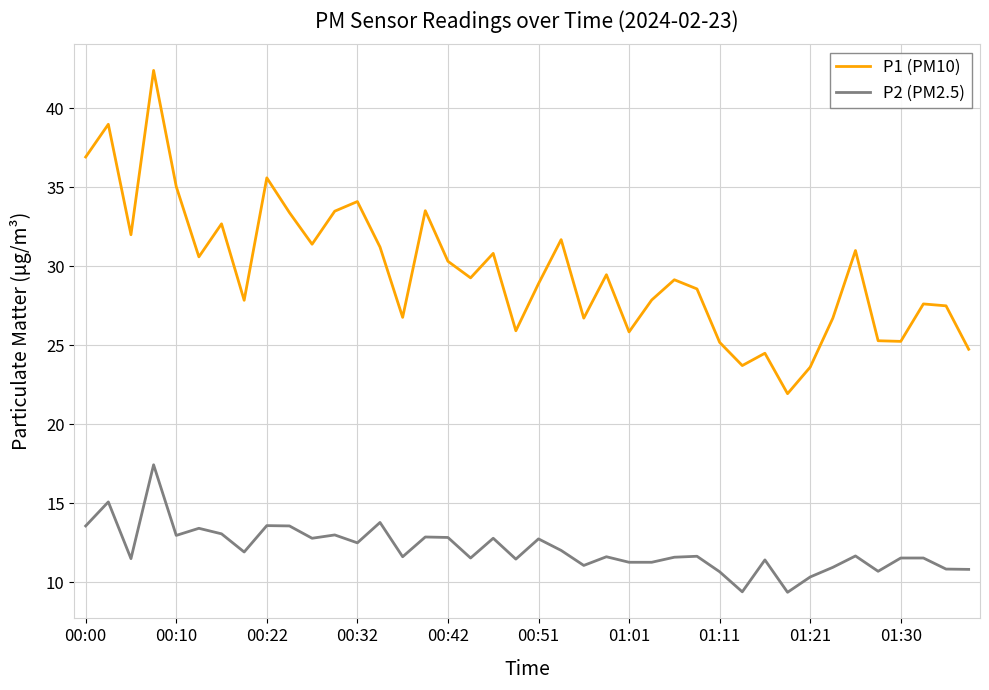

True or false: P1 (PM10) and P2 (PM2.5) cross at least once.

False